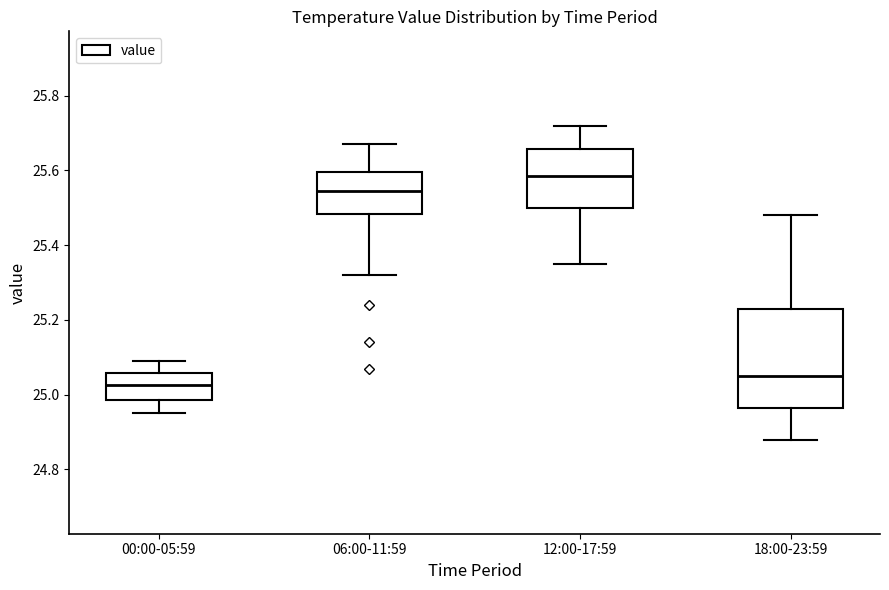

Which box has the lowest median line?

00:00-05:59